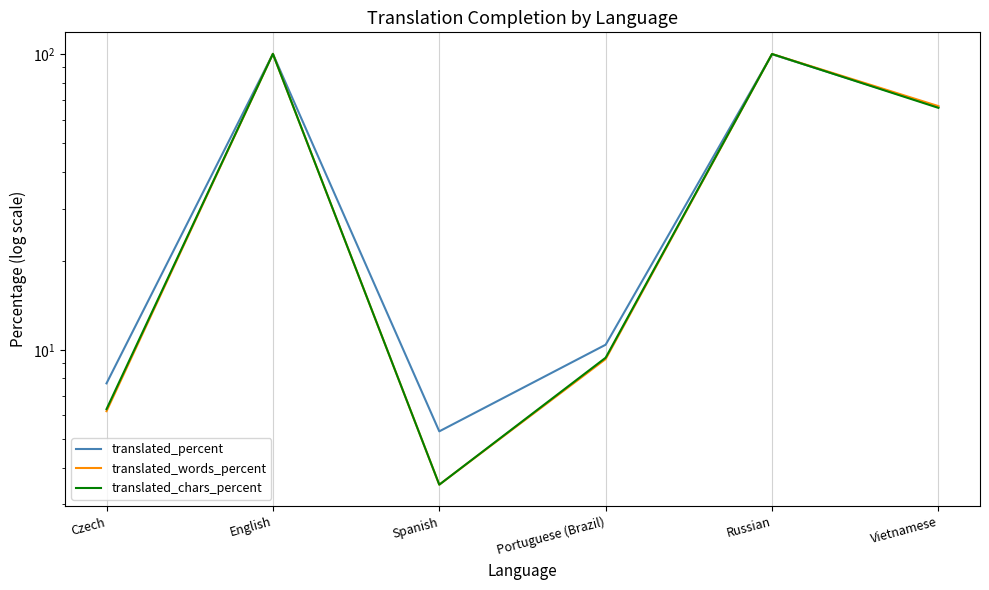

At which category is the sum across all series the highest?

English